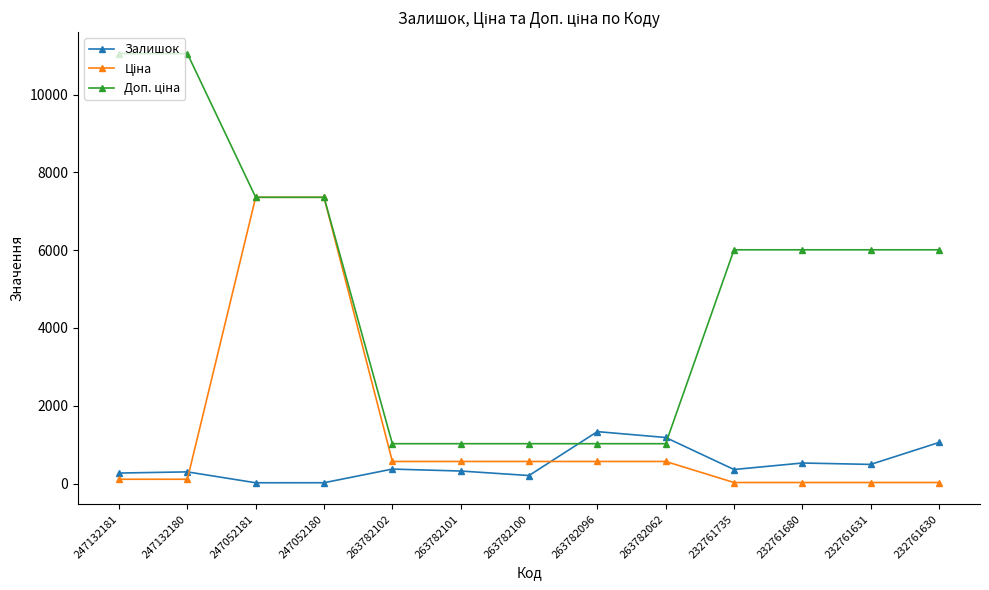

What is the difference between the highest and lowest values at 263782062?

616.3